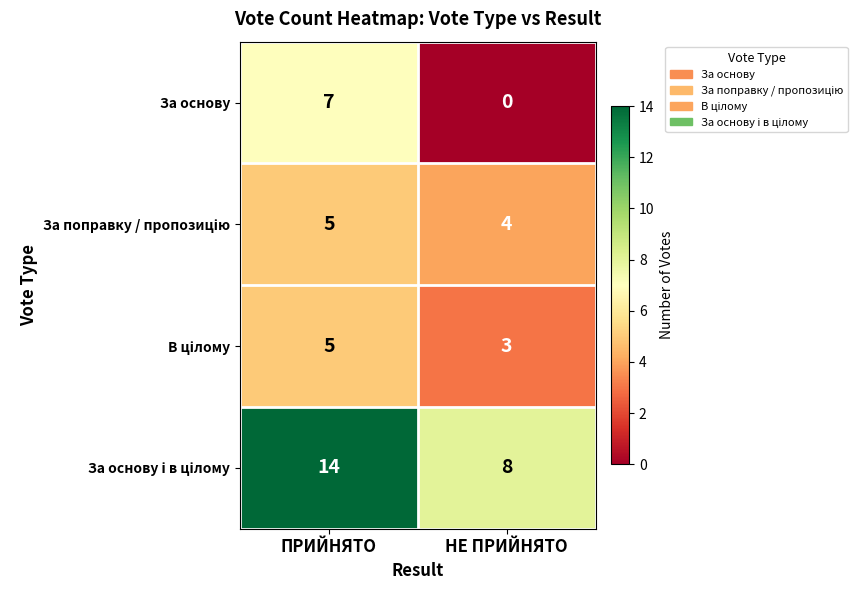

What is the total value across all series at ПРИЙНЯТО?

31